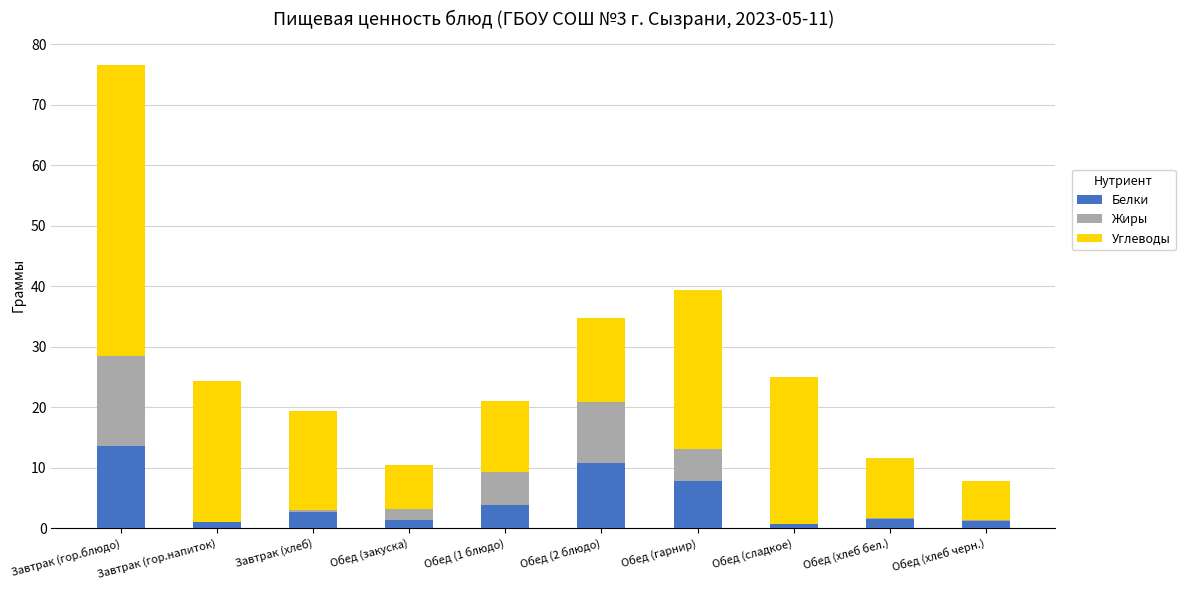

At which category is the sum across all series the highest?

Завтрак (гор.блюдо)